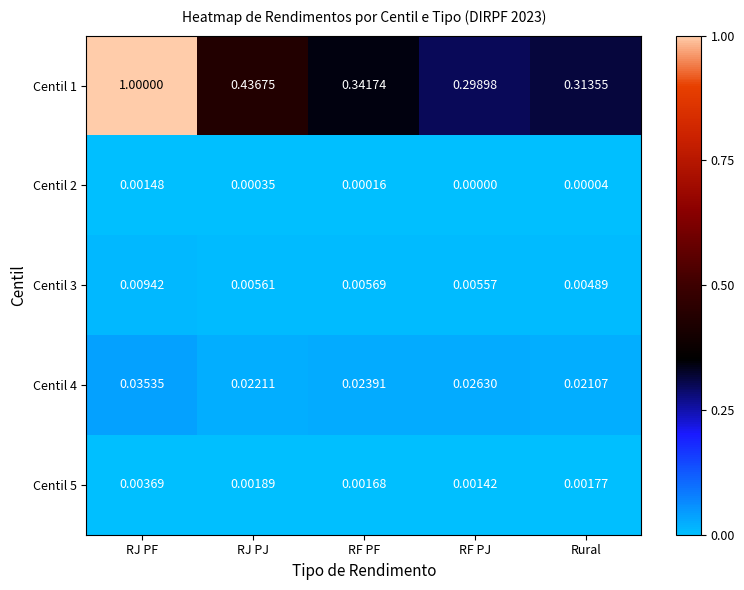

Rank the categories by Centil 1 value from highest to lowest.

RJ PF, RJ PJ, RF PF, Rural, RF PJ